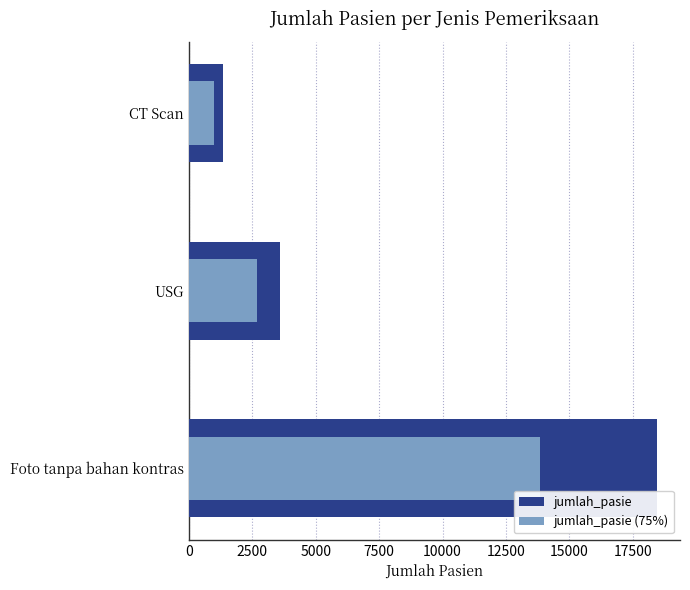

Are the bars horizontal?

Yes